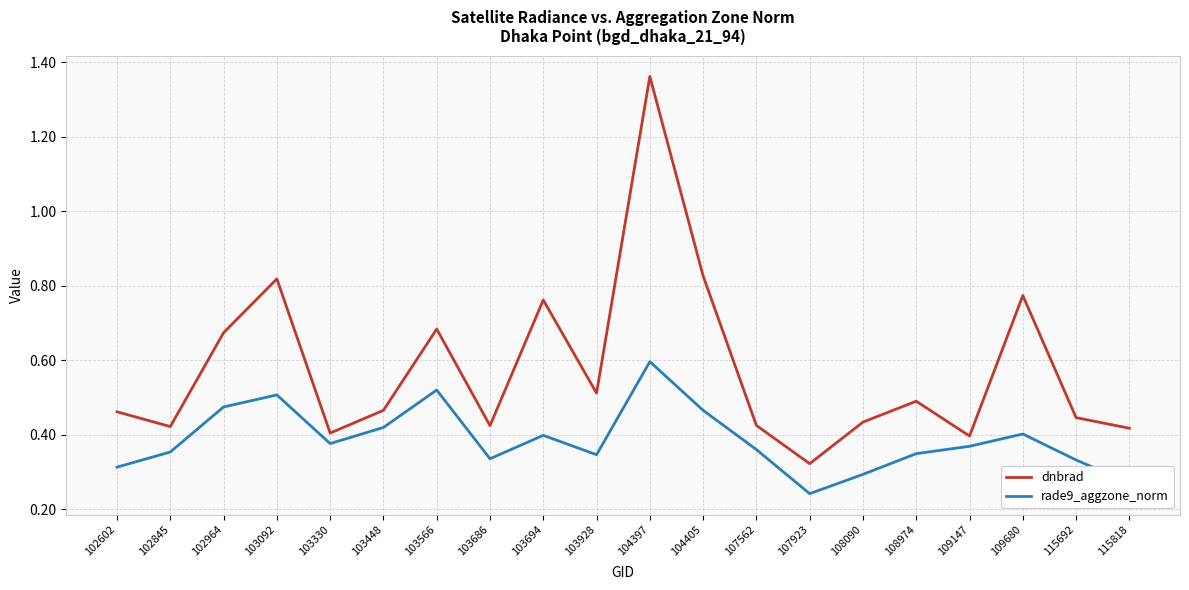

True or false: rade9_aggzone_norm and dnbrad intersect in this chart.

False